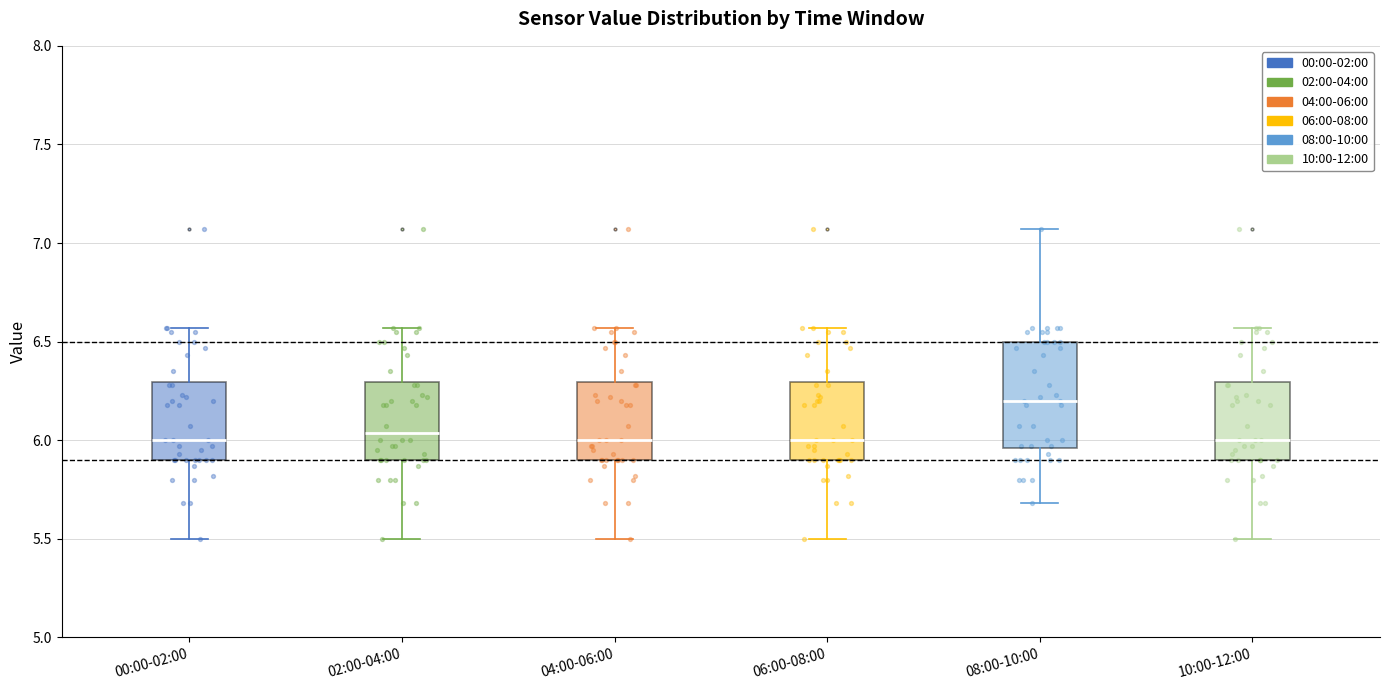

Reading left to right, transcribe this box plot: for each box, give where its median line is, the range the box spans, and where its two whiskers end, as read against the y-axis. The values are not printed on the chart, so give them approximately, as read against the axis.

00:00-02:00: median 6.00, box 5.90 to 6.30, whiskers 5.50 to 6.55
02:00-04:00: median 6.05, box 5.90 to 6.30, whiskers 5.50 to 6.55
04:00-06:00: median 6.00, box 5.90 to 6.30, whiskers 5.50 to 6.55
06:00-08:00: median 6.00, box 5.90 to 6.30, whiskers 5.50 to 6.55
08:00-10:00: median 6.20, box 5.95 to 6.50, whiskers 5.70 to 7.05
10:00-12:00: median 6.00, box 5.90 to 6.30, whiskers 5.50 to 6.55